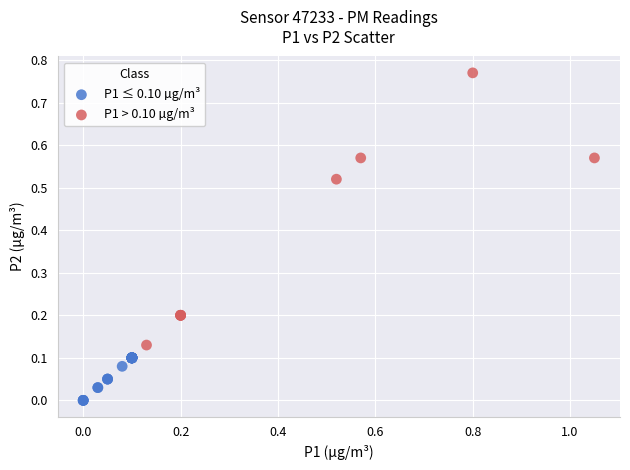

Which series contains the lowest Y value?

P1 ≤ 0.10 µg/m³